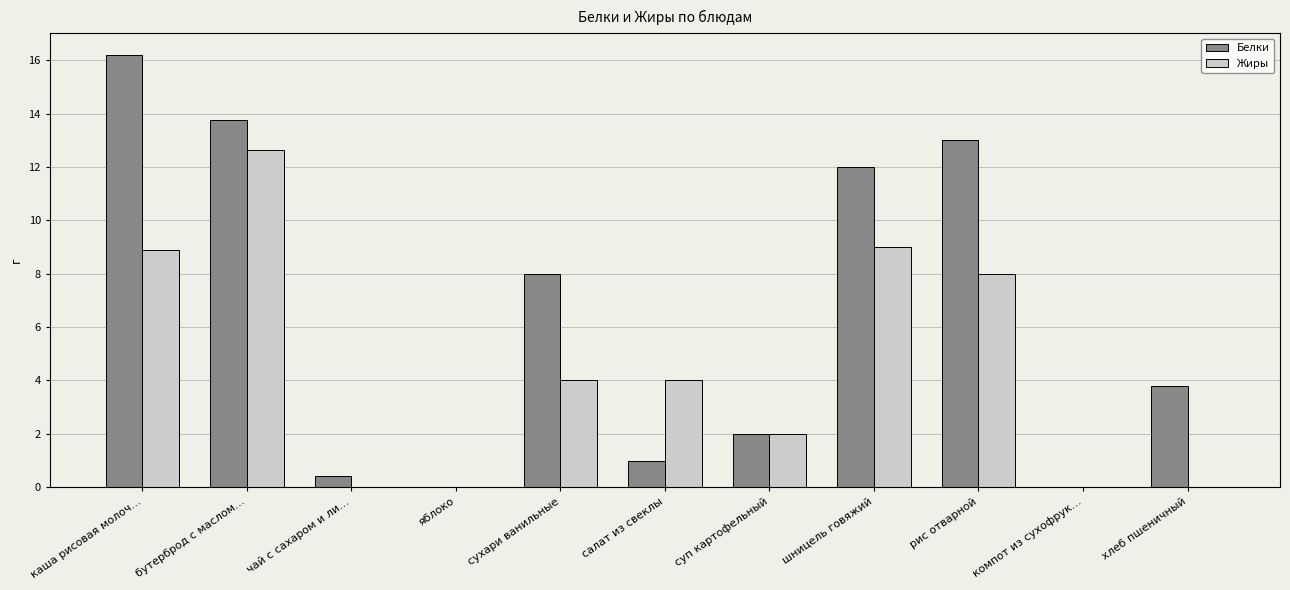

At which label does Белки reach its peak?

каша рисовая молоч…